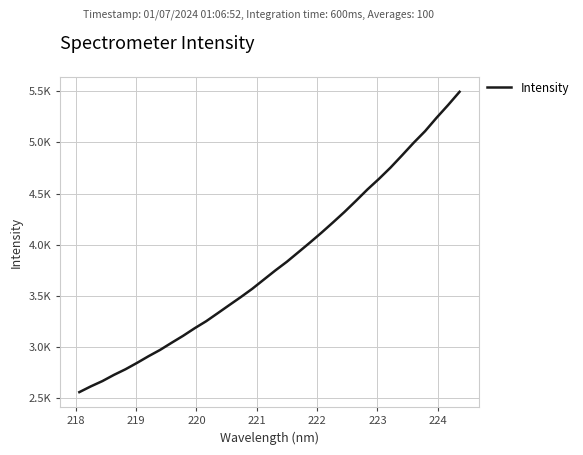

Does the chart have visible grid lines?

Yes